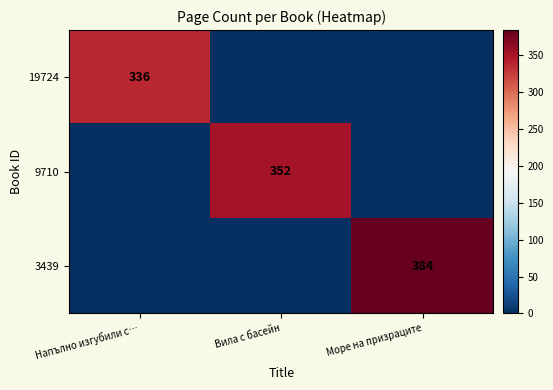

Is the value of 19724 at Напълно изгубили с… greater than the value of 9710 at Вила с басейн?

No